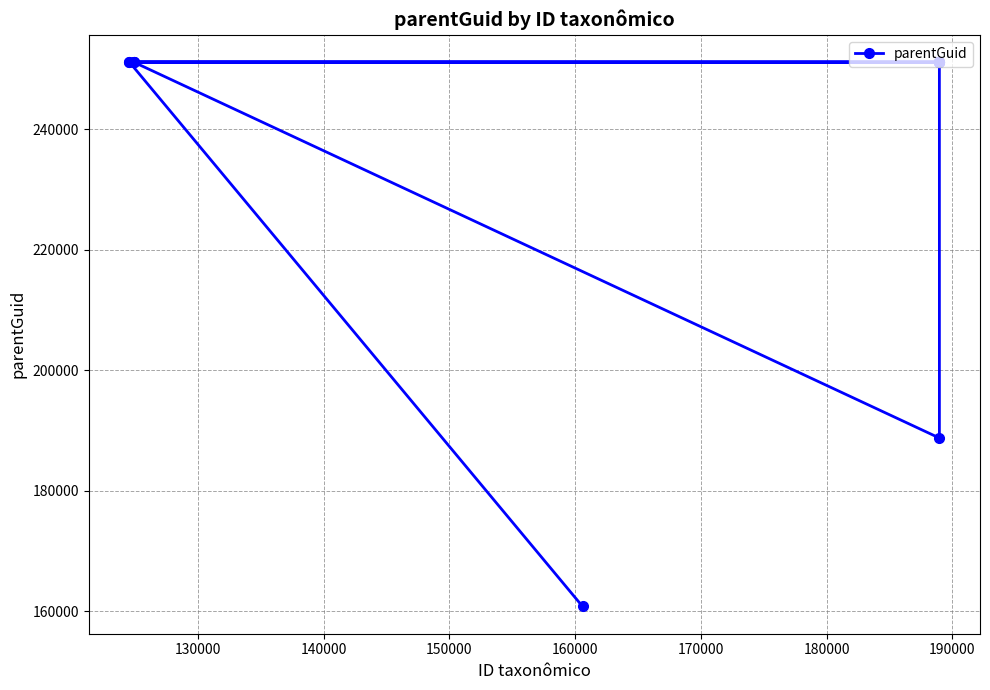

Does the chart have visible grid lines?

Yes